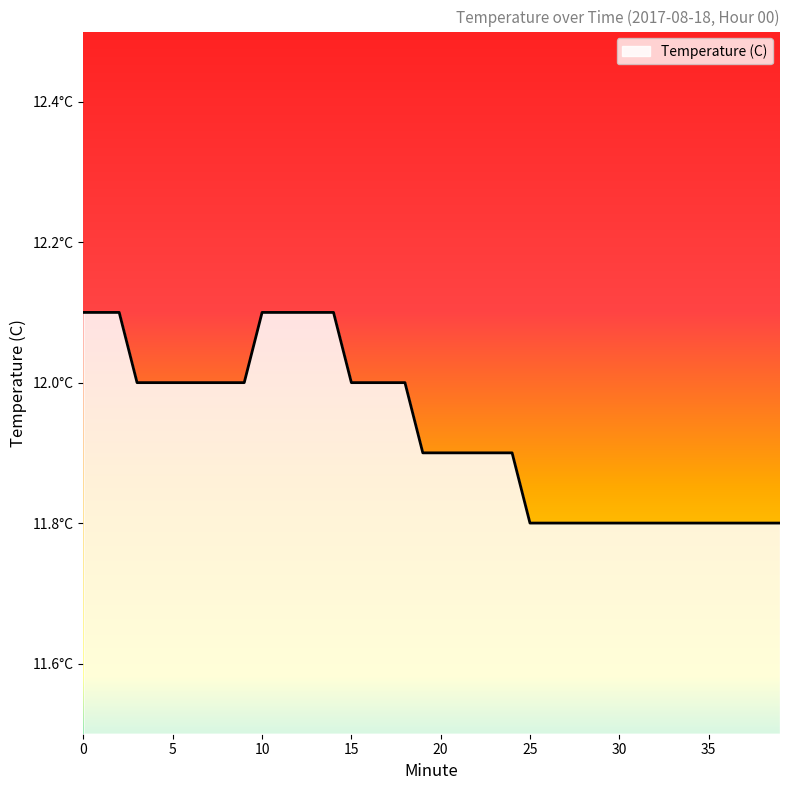

True or false: the data has more than 2 interior local peaks.

False